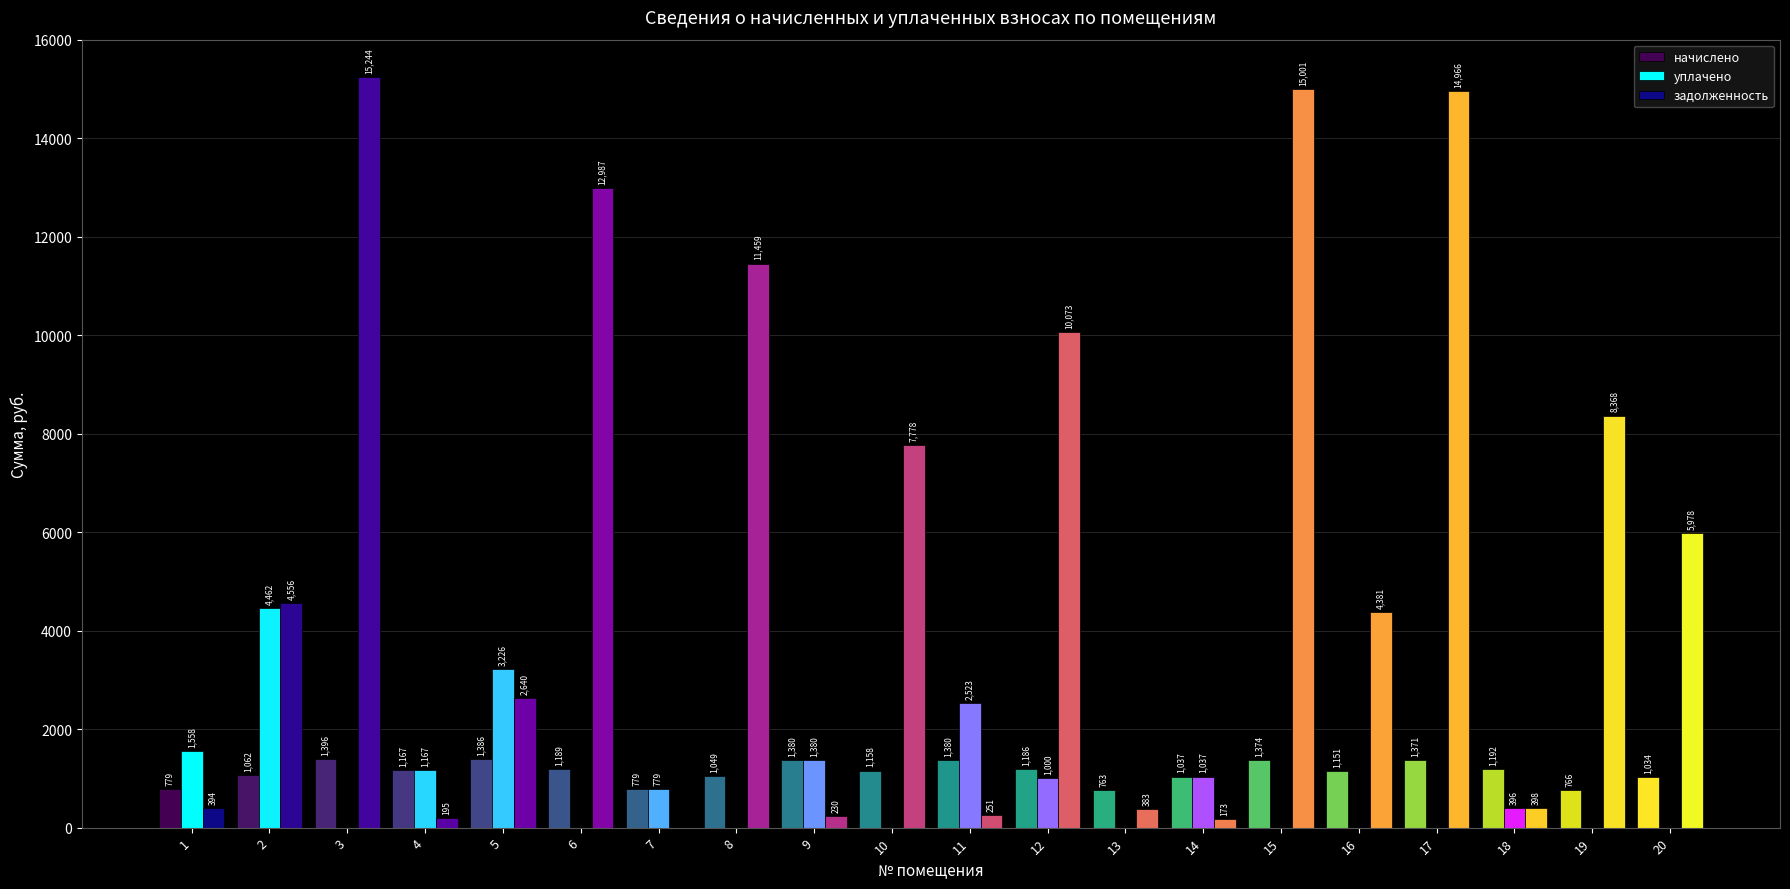

Read the начислено value at 15.

1373.8